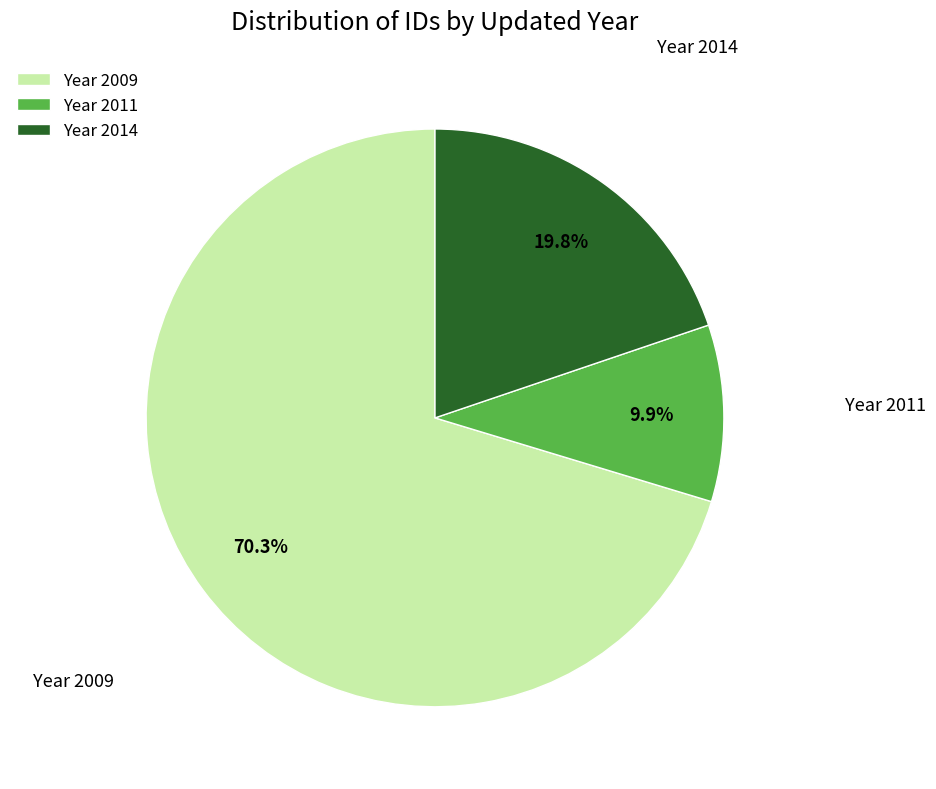

Rank the categories by value from highest to lowest.

Year 2009, Year 2014, Year 2011